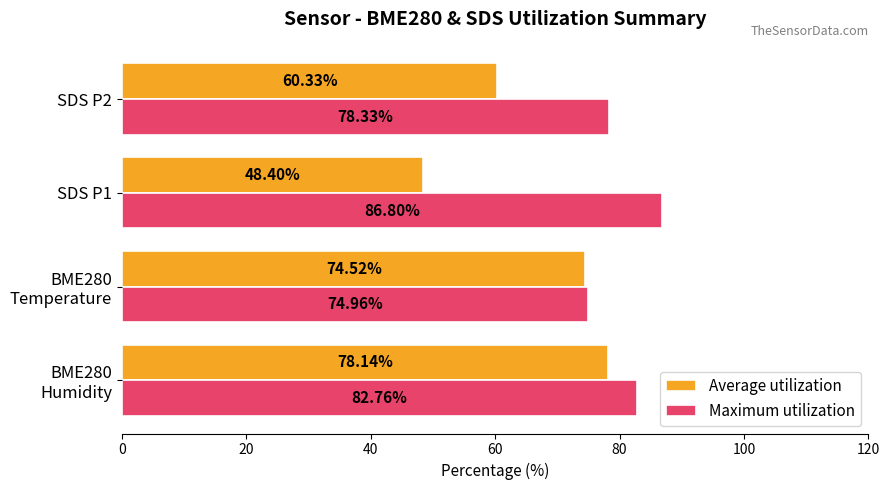

Which category has the highest value in the Maximum utilization series?

SDS P1